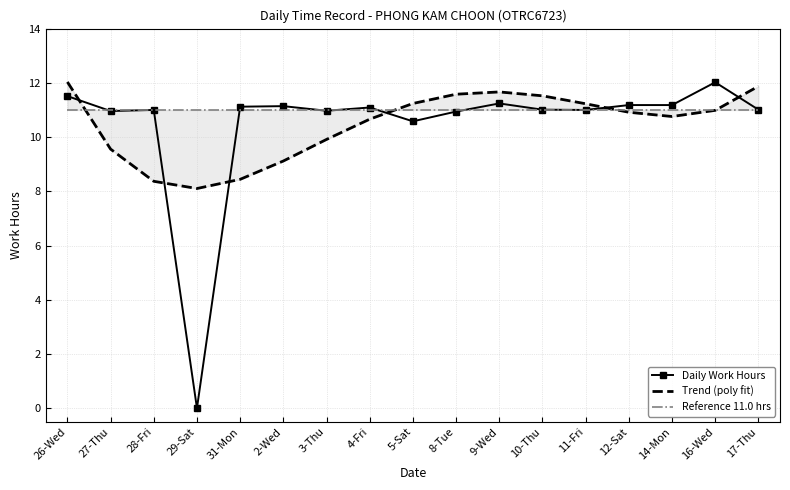

Where does the Daily Work Hours series first go above 11?

26-Wed